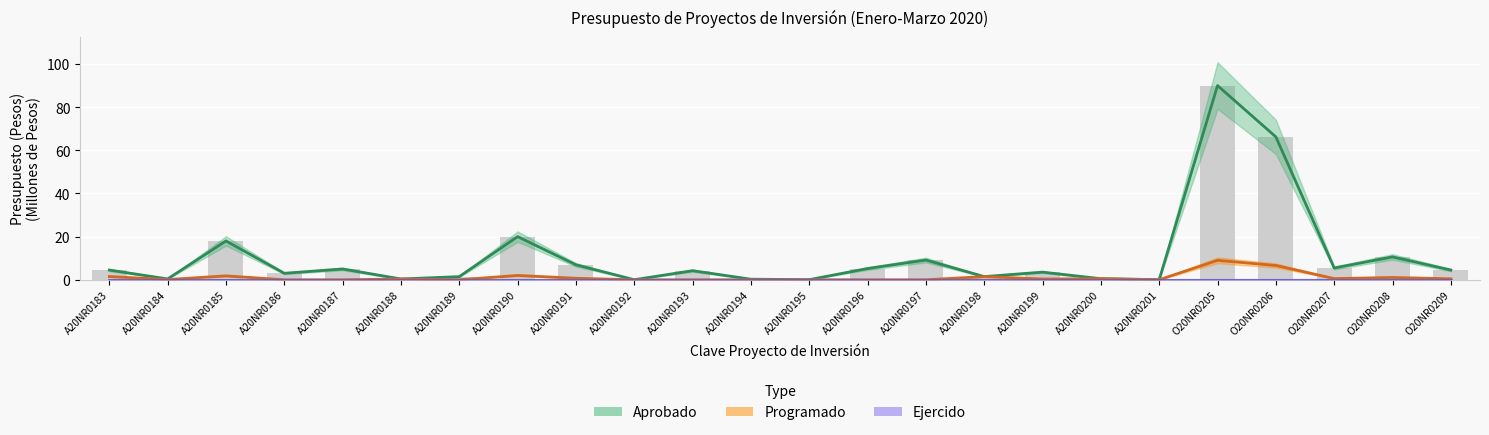

Between O20NR0209 and A20NR0184, which is larger?

O20NR0209